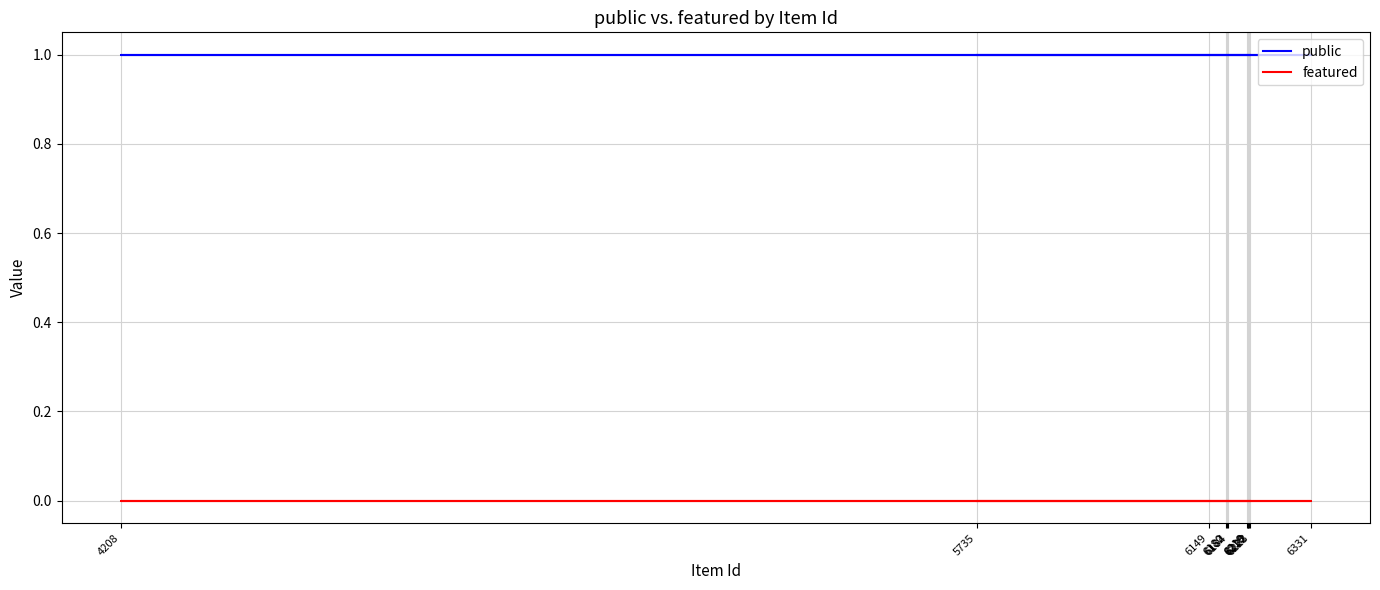

True or false: featured and public cross at least once.

False